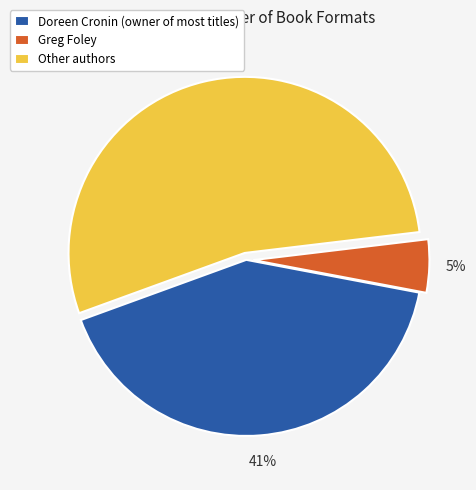

Rank the categories by value from lowest to highest.

Greg Foley, Doreen Cronin (owner of most titles), Other authors